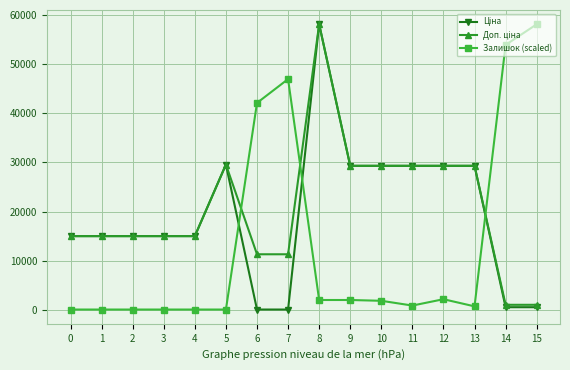

True or false: Залишок (scaled) has more than 0 points higher than both neighbors.

True